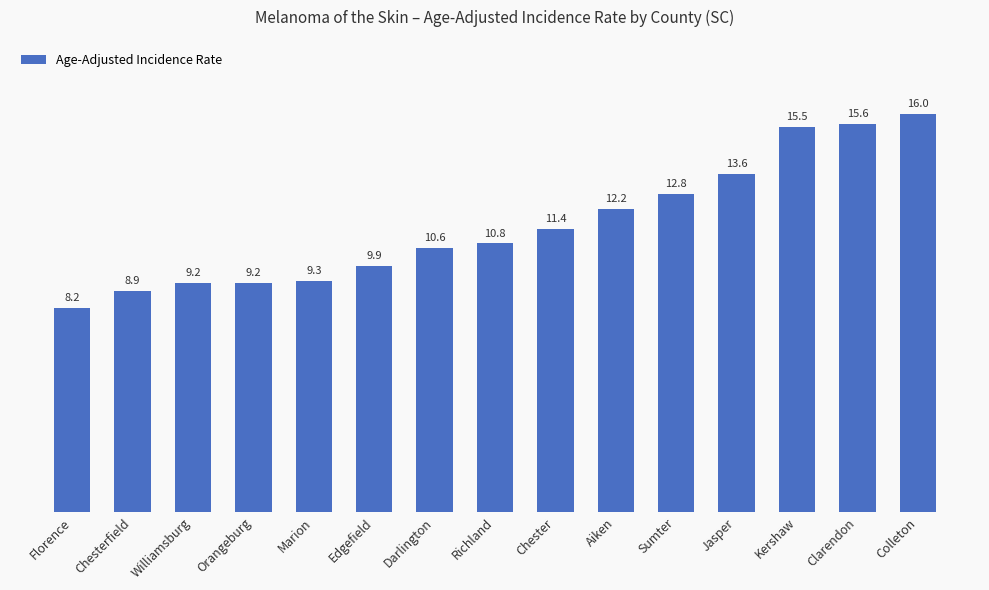

The chart shows a value of 21.5 at Kershaw. True or false?

False